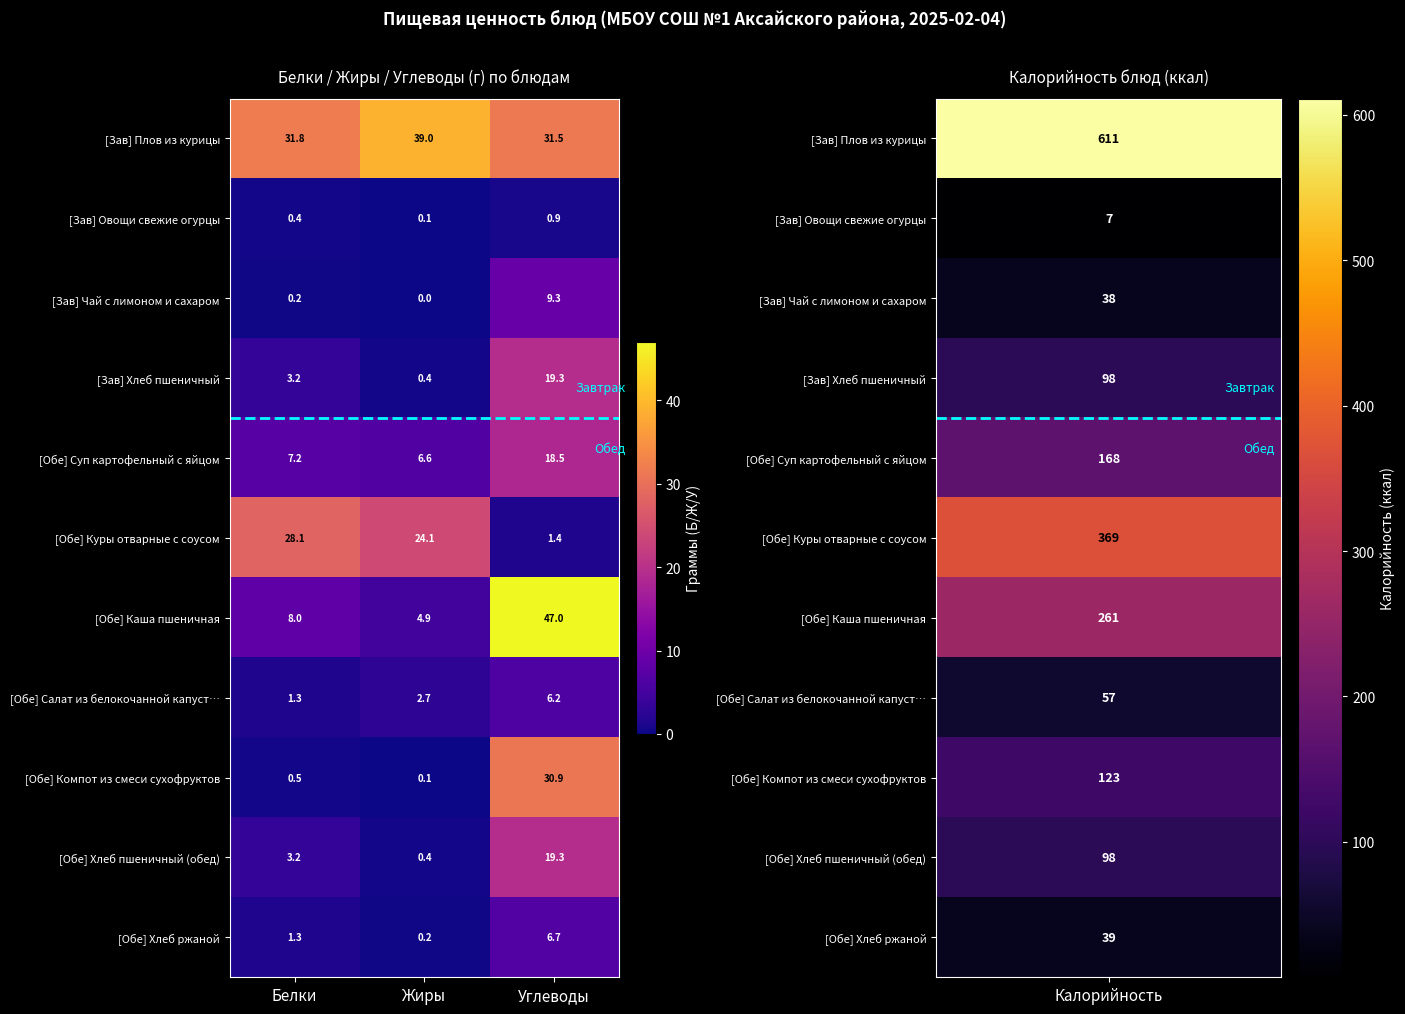

At which category does the chart reach its minimum across all series?

Жиры